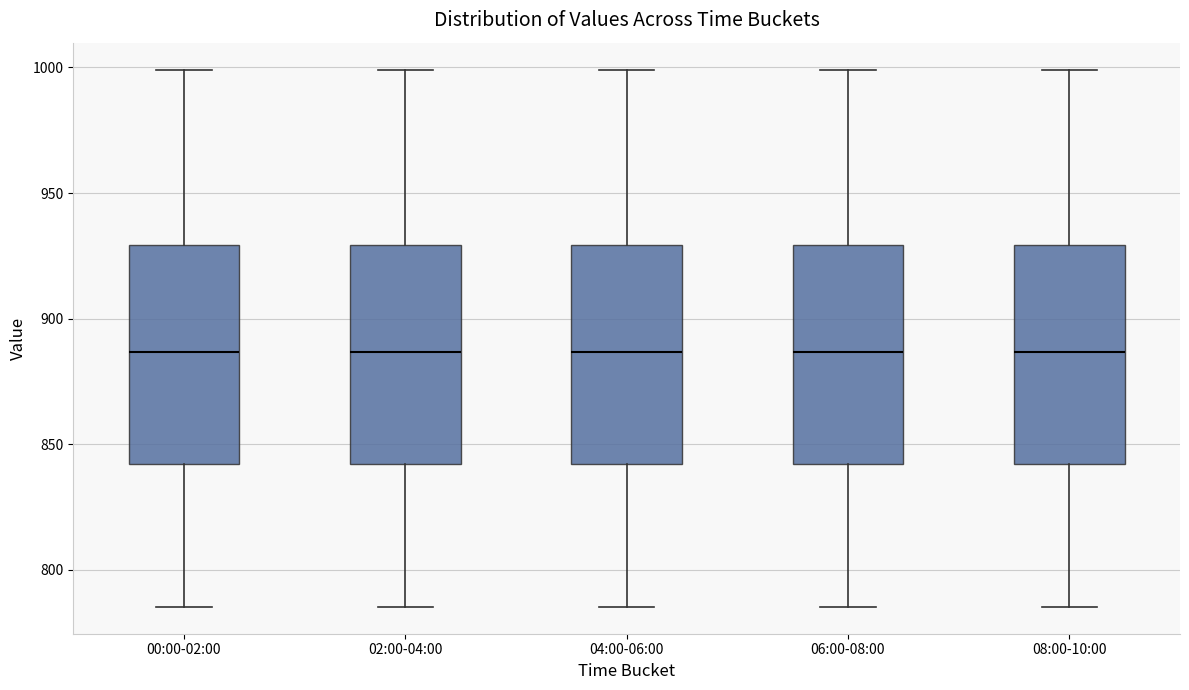

Reading left to right, transcribe this box plot: for each box, give where its median line is, the range the box spans, and where its two whiskers end, as read against the y-axis. The values are not printed on the chart, so give them approximately, as read against the axis.

00:00-02:00: median 885, box 840 to 930, whiskers 785 to 1000
02:00-04:00: median 885, box 840 to 930, whiskers 785 to 1000
04:00-06:00: median 885, box 840 to 930, whiskers 785 to 1000
06:00-08:00: median 885, box 840 to 930, whiskers 785 to 1000
08:00-10:00: median 885, box 840 to 930, whiskers 785 to 1000